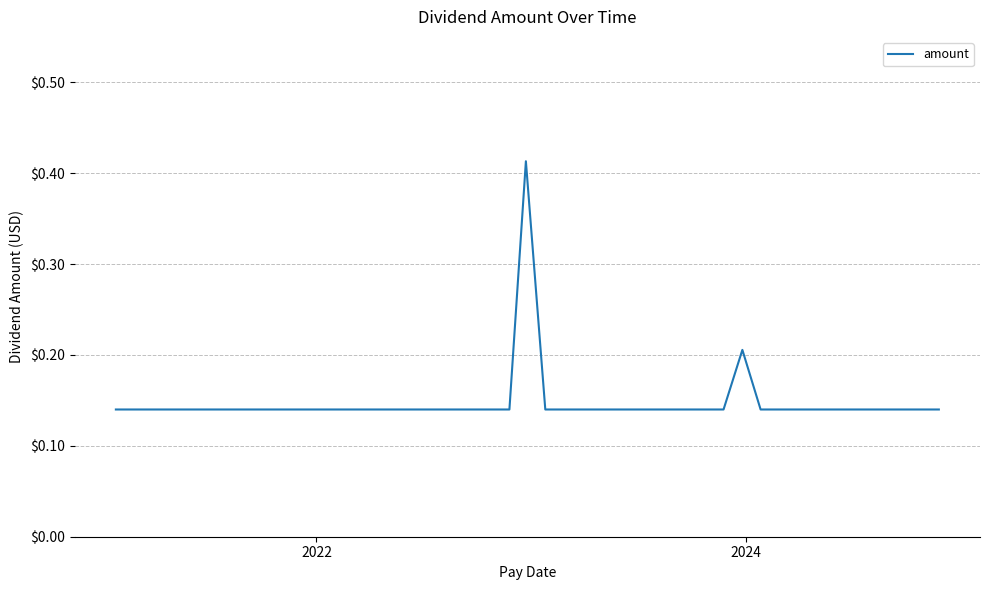

Does the chart have visible grid lines?

Yes